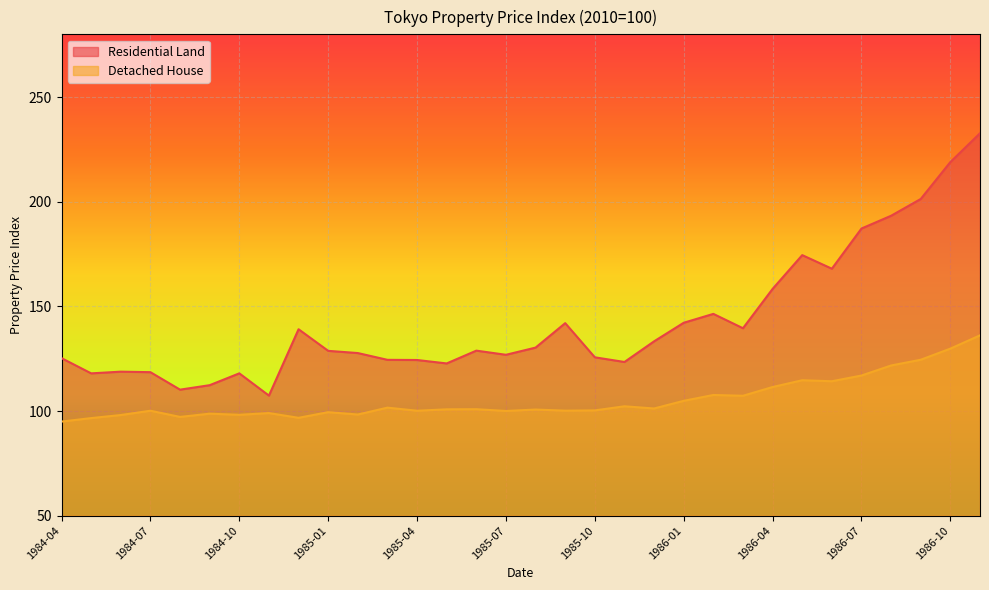

Reading right to left, transcribe all the data shown in this chart.

Residential Land: 232.7	219.0	201.3	193.3	187.2	168.0	174.5	158.4	139.6	146.4	142.2	133.3	123.4	125.7	142.0	130.3	126.9	128.9	122.7	124.4	124.5	127.7	128.8	139.1	107.4	118.0	112.3	110.2	118.6	118.8	118.0	125.3
Detached House: 136.2	129.8	124.5	121.8	117.0	114.2	114.7	111.5	107.3	107.7	104.9	101.2	102.3	100.3	100.2	100.7	100.0	100.9	100.8	100.1	101.6	98.3	99.4	96.8	99.0	98.2	98.7	97.2	100.1	98.1	96.6	95.0